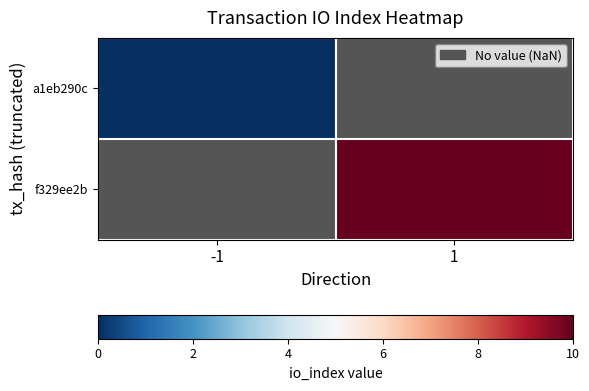

How many data points does each series have?

2